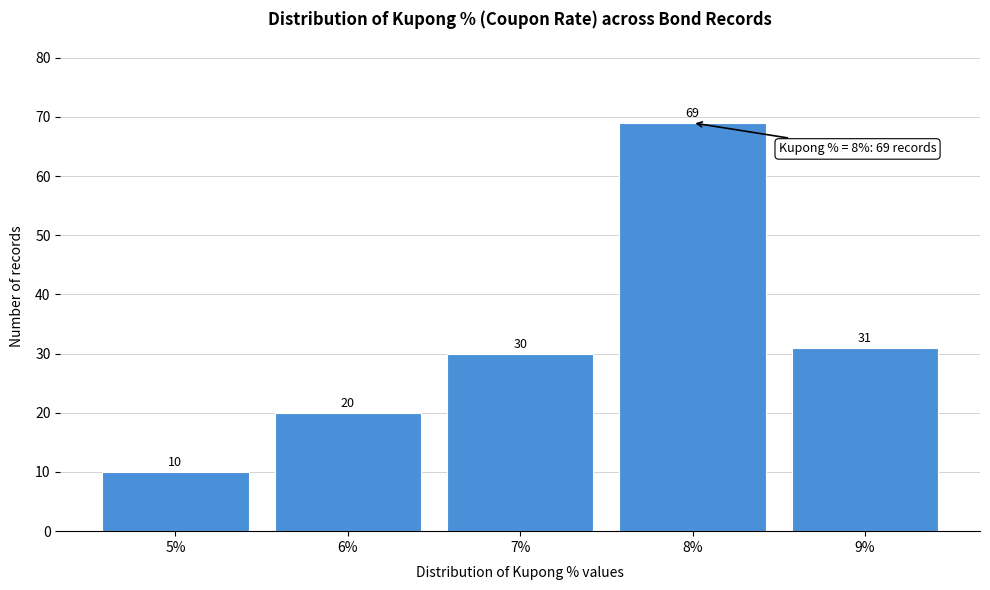

Reading right to left, what are all the values shown in this chart?

31	69	30	20	10